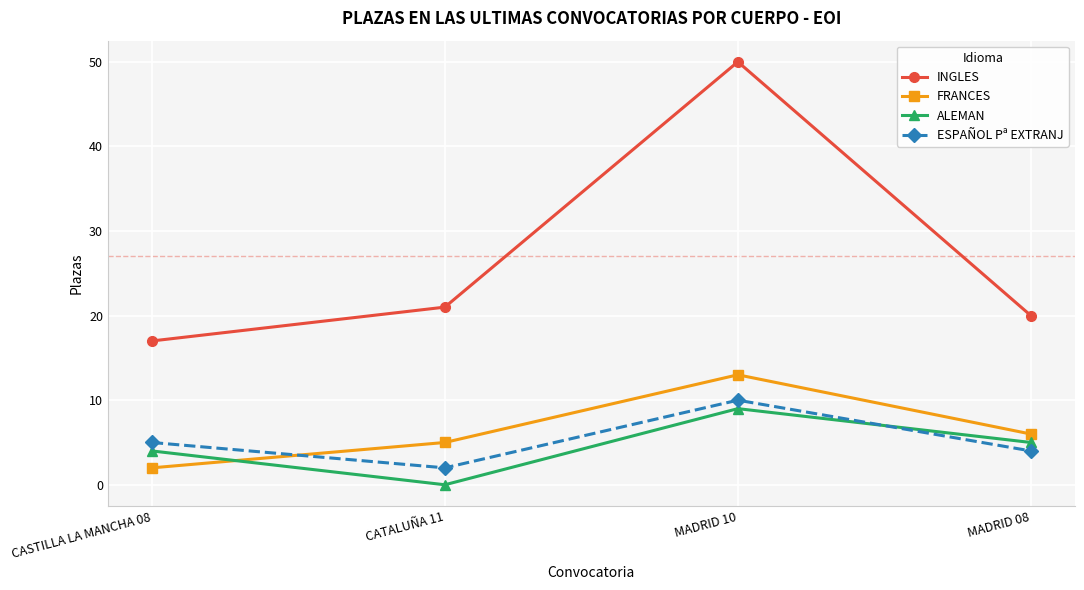

Where does the ALEMAN series first go above 5?

MADRID 10